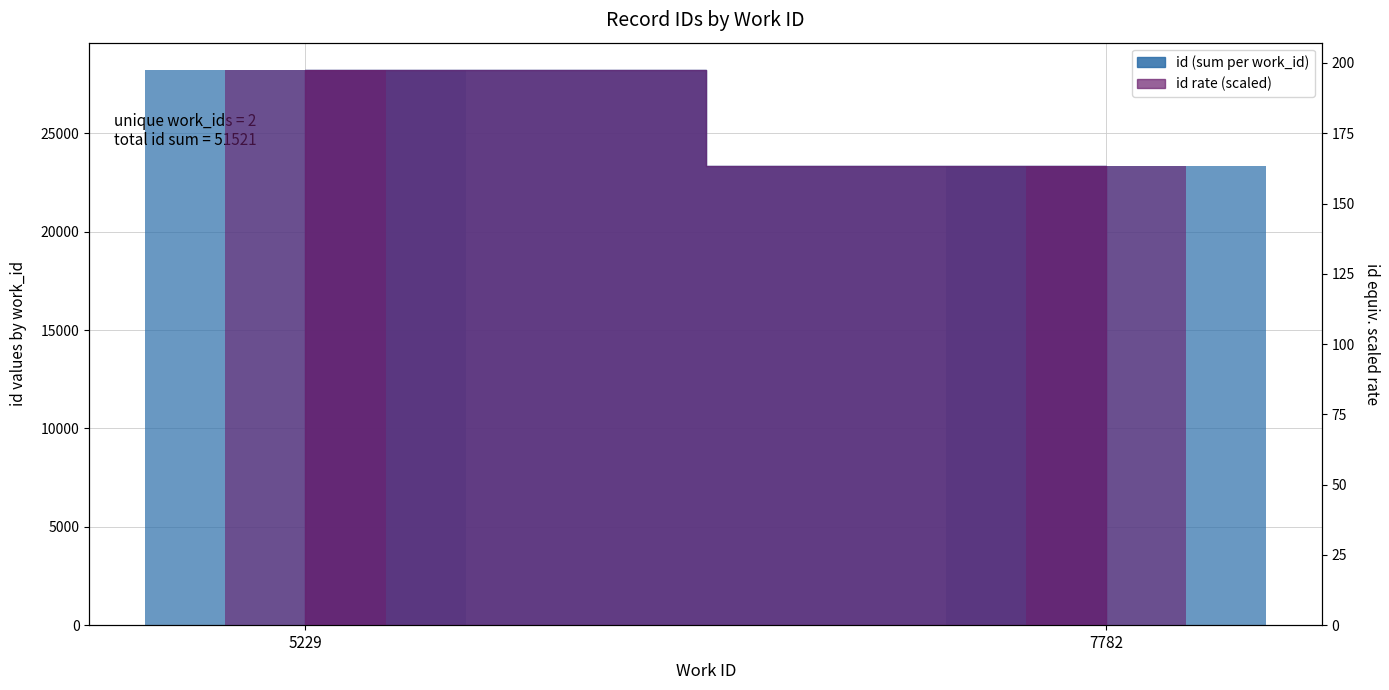

What is the difference between the maximum and minimum values in the id rate/100k bar series?

34.1